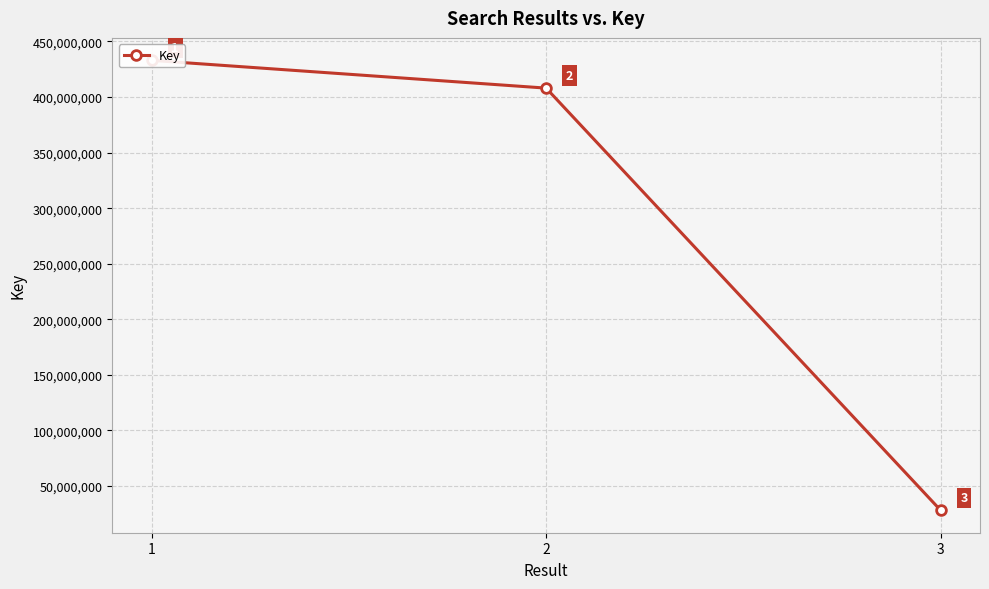

Where is the data nearest to the value 230567862?

2